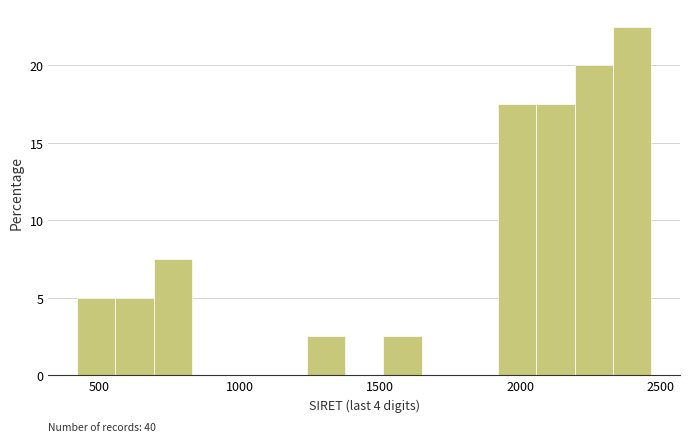

Read against the x-axis, roughly where is the centre of the tallest bar?

2400